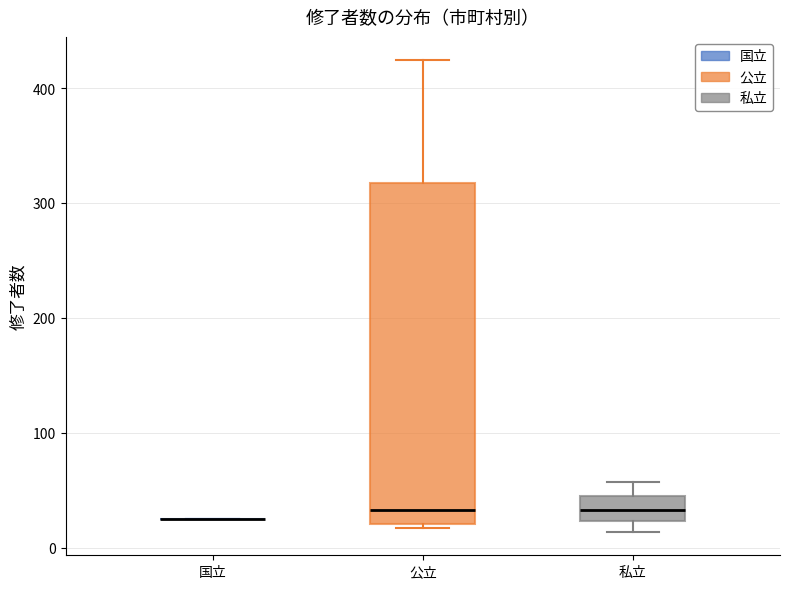

Where does the median line of the box for 私立 sit on the y-axis? The values are not printed on the chart, so give them approximately, as read against the axis.

30